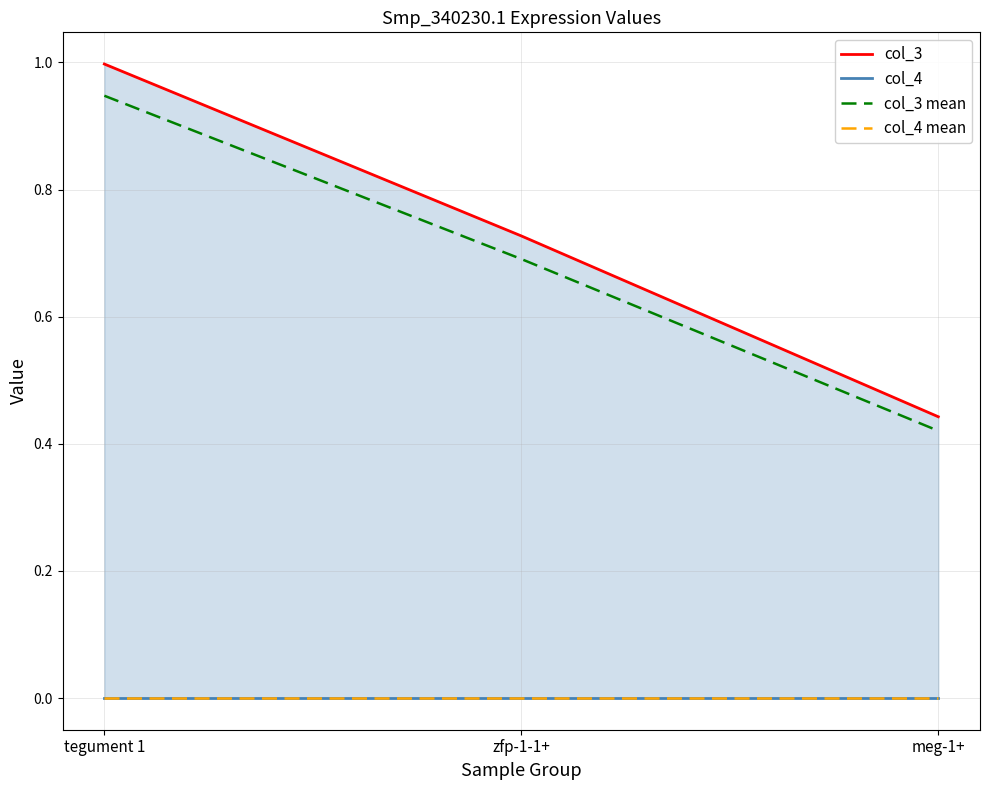

The col_3 mean series shows 0.9 at tegument 1. True or false?

True